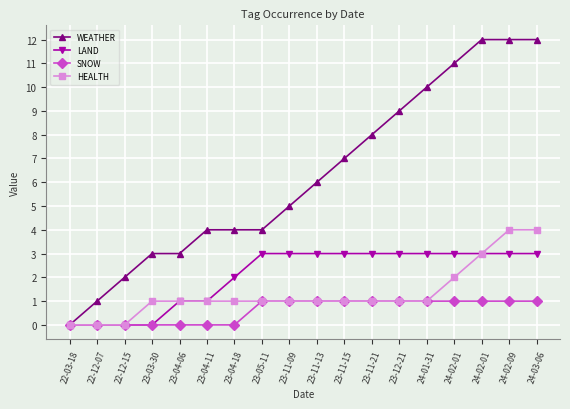

Reading left to right, transcribe all the data shown in this chart.

WEATHER: 0	1	2	3	3	4	4	4	5	6	7	8	9	10	11	12	12	12
LAND: 0	0	0	0	1	1	2	3	3	3	3	3	3	3	3	3	3	3
SNOW: 0	0	0	0	0	0	0	1	1	1	1	1	1	1	1	1	1	1
HEALTH: 0	0	0	1	1	1	1	1	1	1	1	1	1	1	2	3	4	4